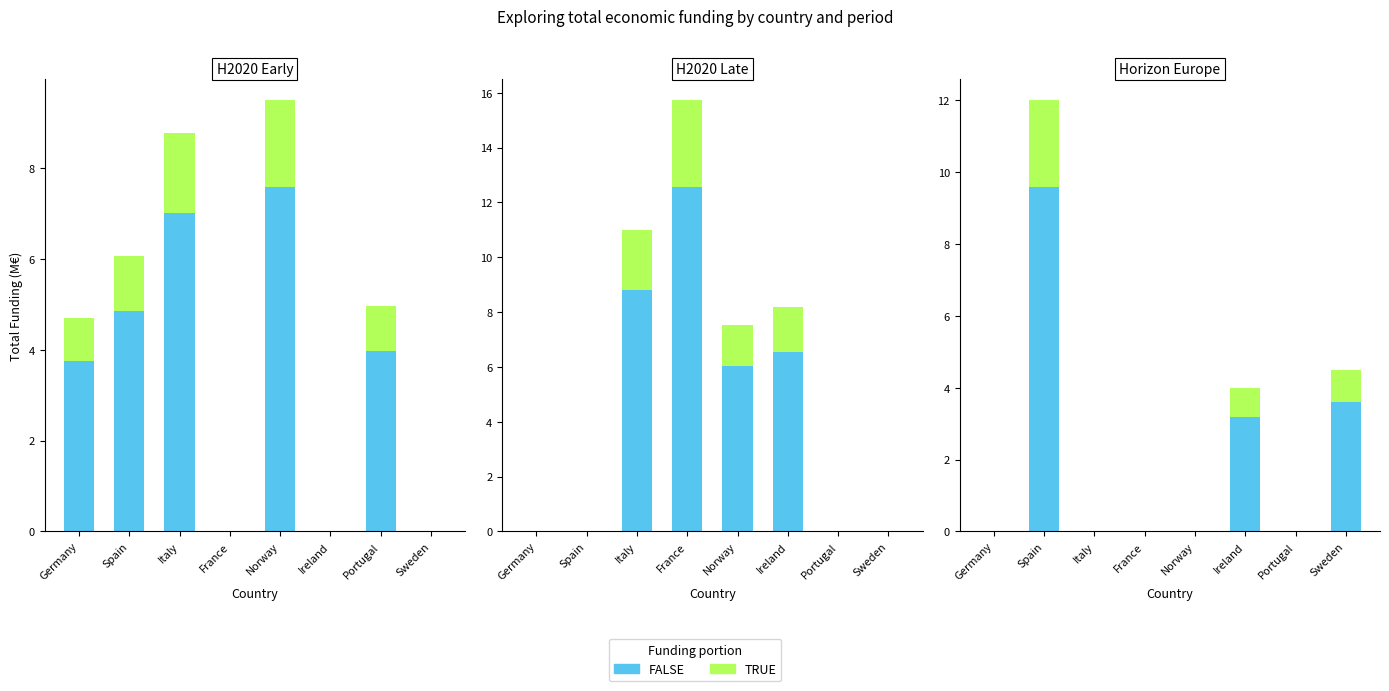

The FALSE series shows 9.6 at Spain. True or false?

True